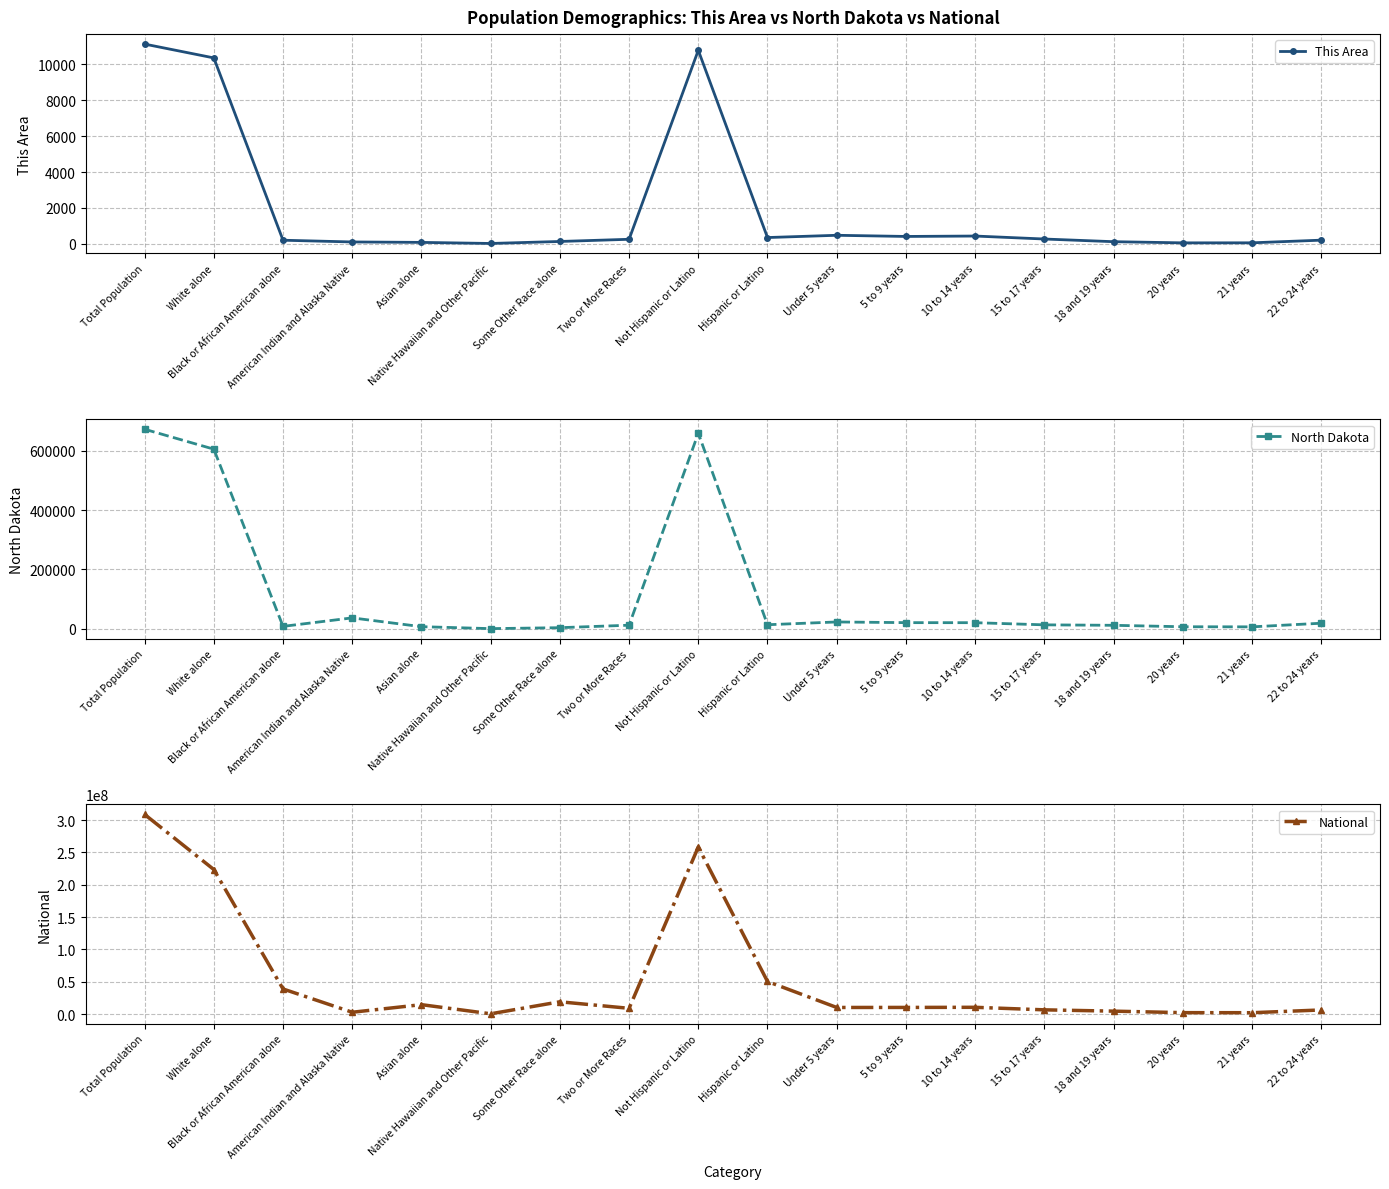

At Native Hawaiian and Other Pacific, list the series in order from smallest to largest.

This Area, North Dakota, National